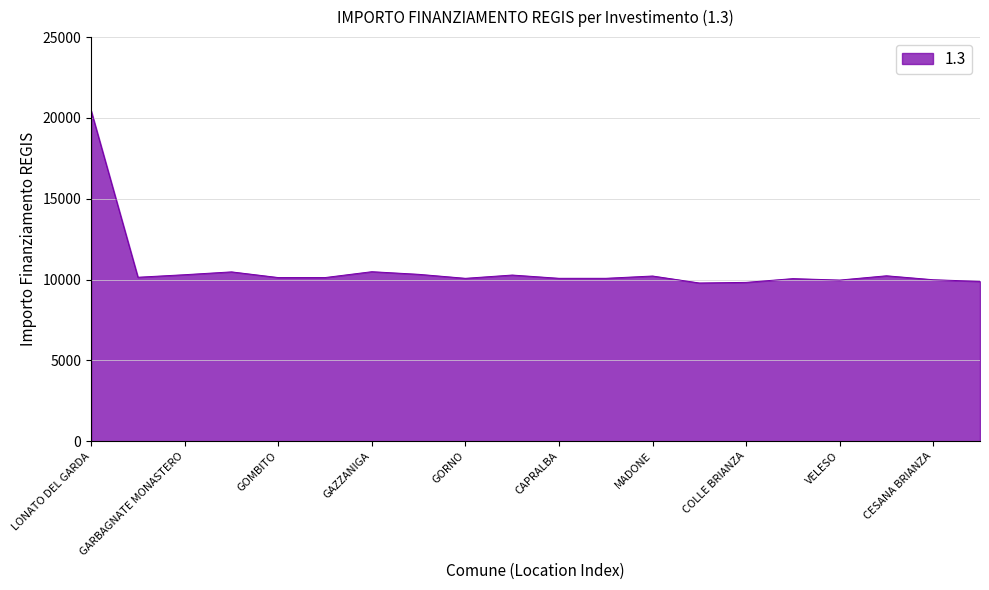

What is the smallest value displayed?

9789.3